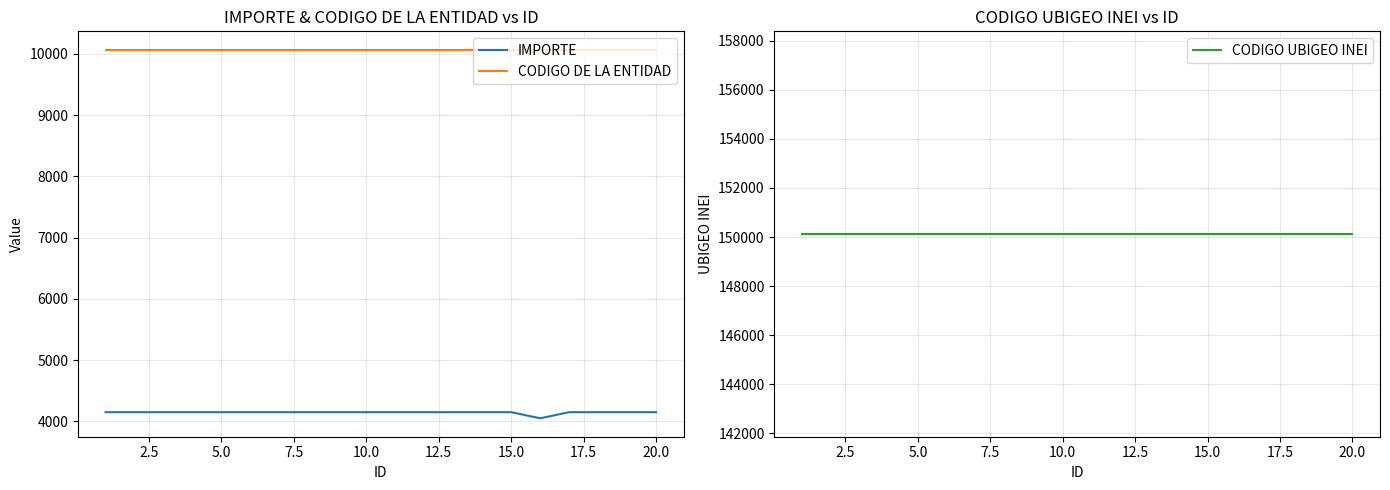

Reading left to right, list all the values displayed in this chart.

IMPORTE: 4150	4150	4150	4150	4150	4150	4150	4150	4150	4150	4150	4150	4150	4150	4150	4050	4150	4150	4150	4150
CODIGO DE LA ENTIDAD: 10069	10069	10069	10069	10069	10069	10069	10069	10069	10069	10069	10069	10069	10069	10069	10069	10069	10069	10069	10069
CODIGO UBIGEO INEI: 150122	150122	150122	150122	150122	150122	150122	150122	150122	150122	150122	150122	150122	150122	150122	150122	150122	150122	150122	150122